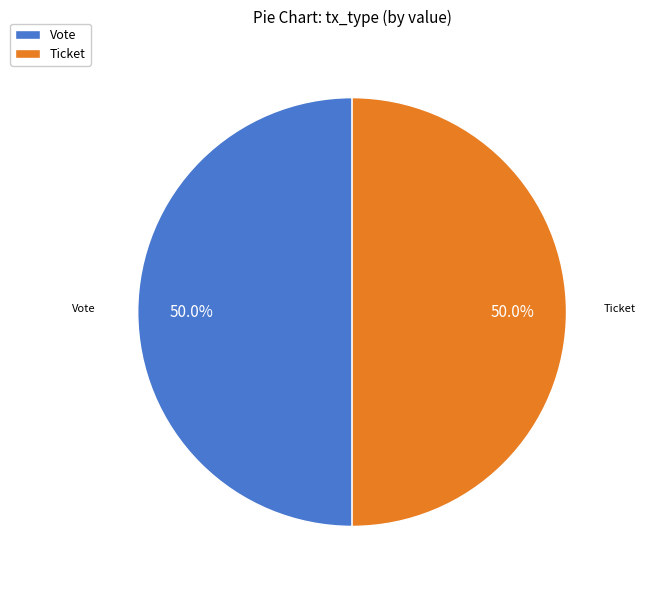

What is the ratio of the value at Vote to the value at Ticket?

1.0